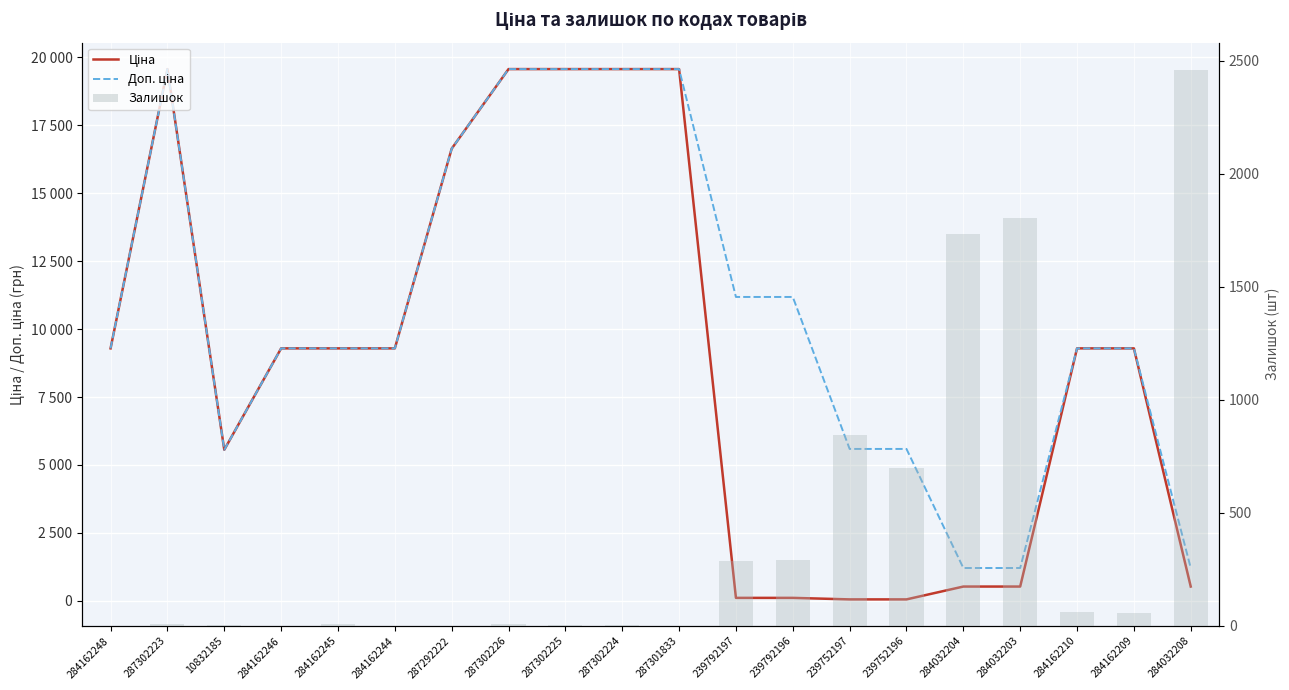

Reading left to right, extract all data points from this chart.

Ціна: 9290.5	19564.9	5560.3	9290.5	9290.5	9290.5	16636.8	19564.9	19564.9	19564.9	19564.9	111.8	111.8	55.9	55.9	528.2	528.2	9290.5	9290.5	528.2
Доп. ціна: 9290.5	19564.9	5560.3	9290.5	9290.5	9290.5	16636.8	19564.9	19564.9	19564.9	19564.9	11182.0	11182.0	5591.0	5591.0	1210.7	1210.7	9290.5	9290.5	1210.7
Залишок: 0.0	7.0	3.0	0.0	8.0	0.0	1.0	7.0	5.0	3.0	0.0	289.0	290.0	845.0	698.0	1734.0	1804.0	62.0	55.0	2457.0